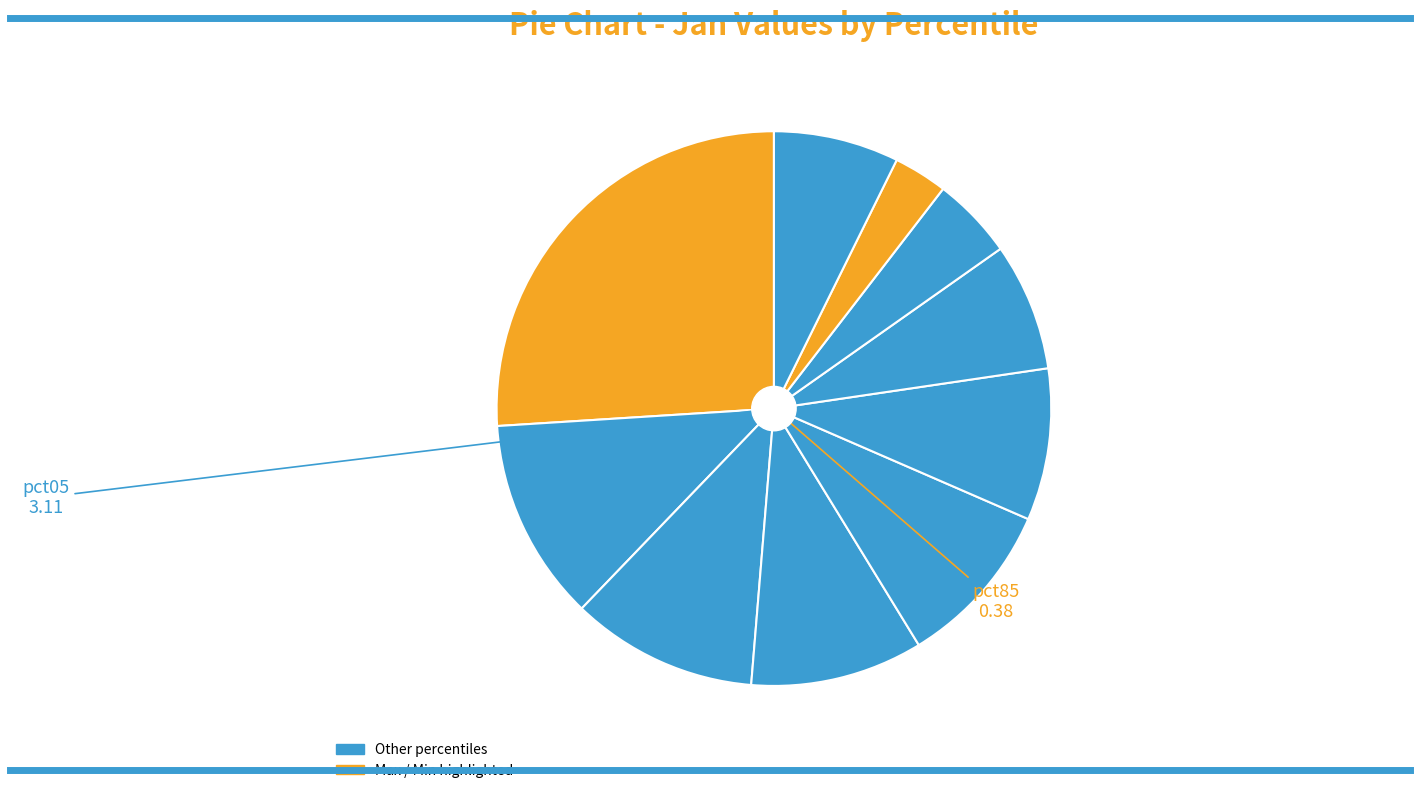

How many segments does this pie chart have?

10